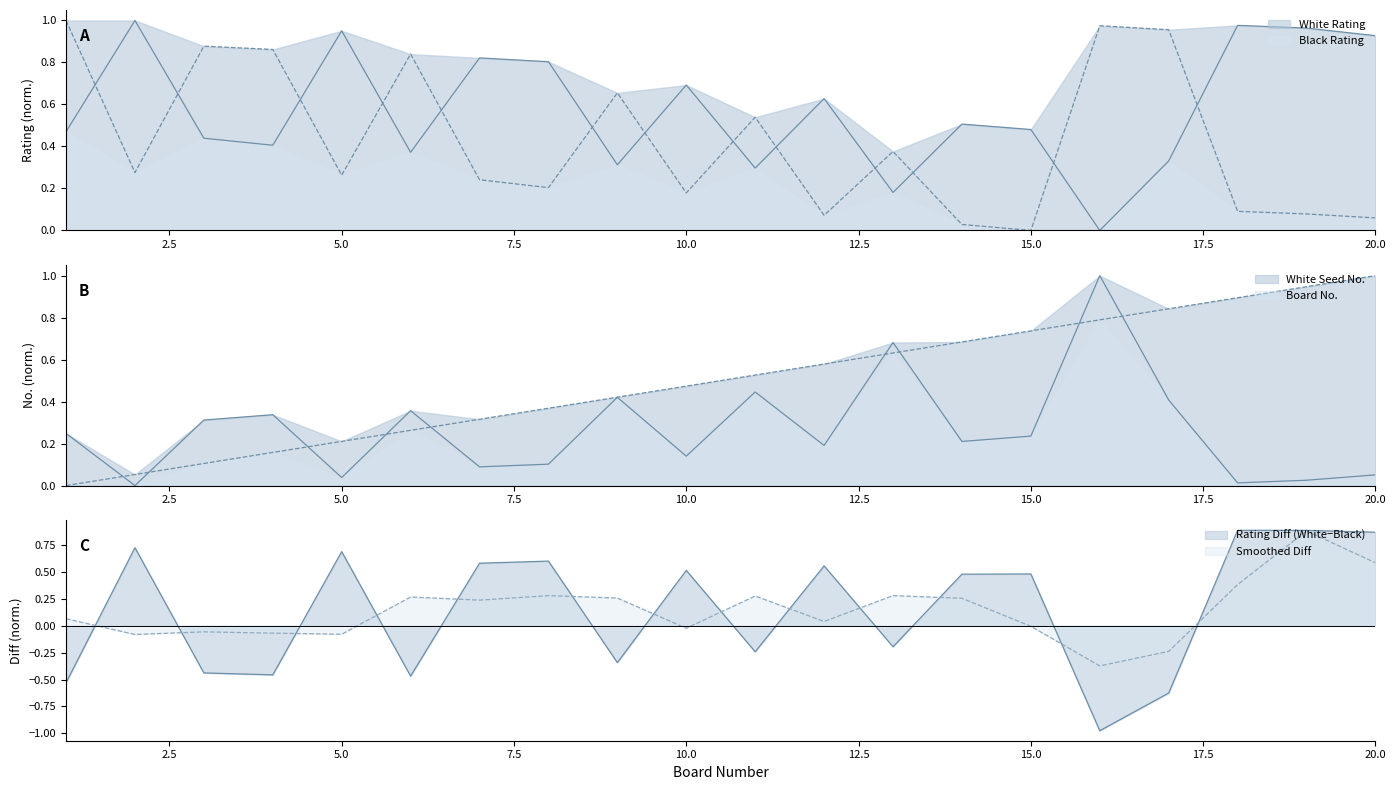

How many interior local peaks does the White No. (Nom.) series have?

6